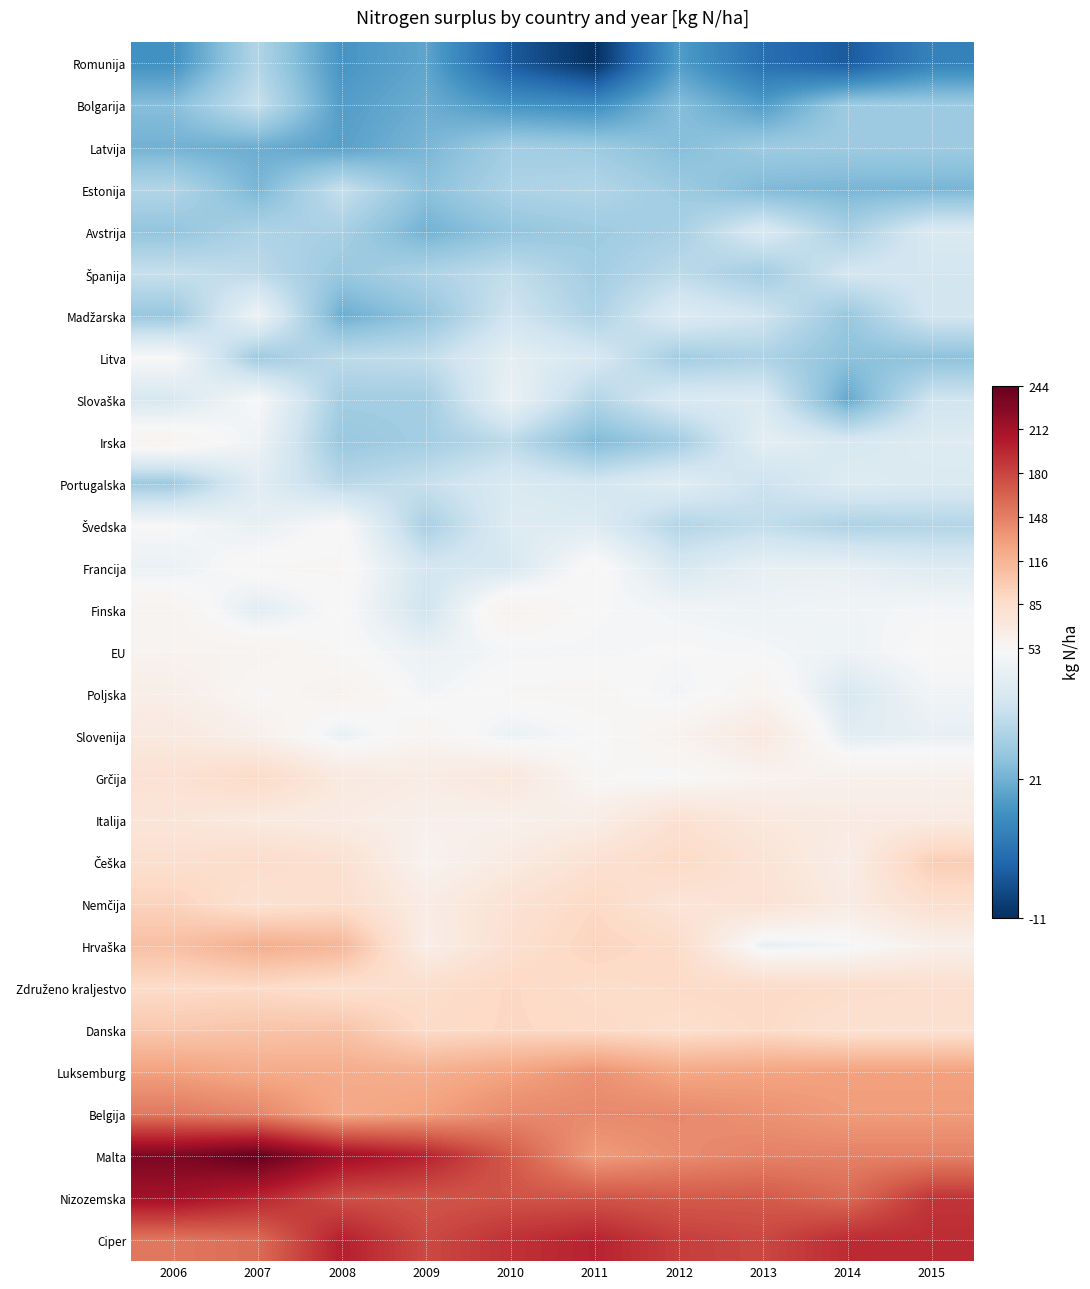

At 2010, list the series in order from largest to smallest.

Ciper, Nizozemska, Malta, Belgija, Luksemburg, Združeno kraljestvo, Danska, Hrvaška, Nemčija, Grčija, Češka, Italija, Finska, Poljska, EU, Slovaška, Slovenija, Litva, Švedska, Portugalska, Francija, Madžarska, Španija, Irska, Estonija, Latvija, Avstrija, Bolgarija, Romunija